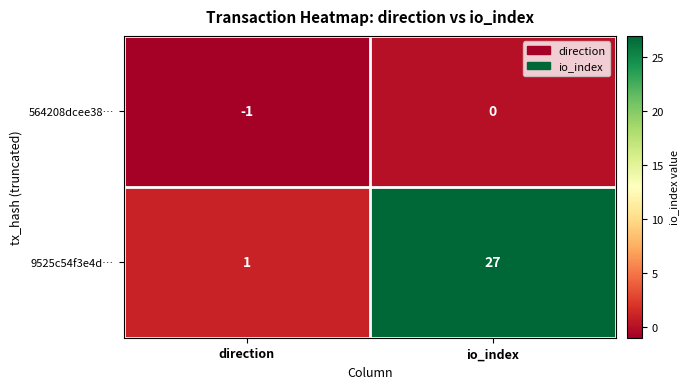

Which label corresponds to the largest value in the chart?

io_index